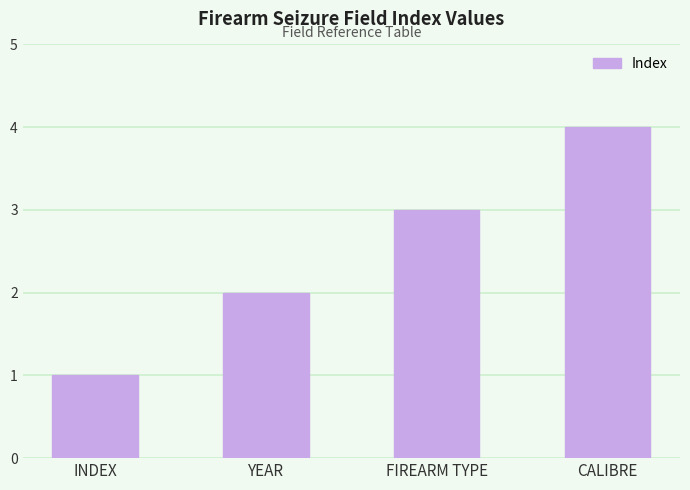

What is the difference between the maximum and minimum values?

3